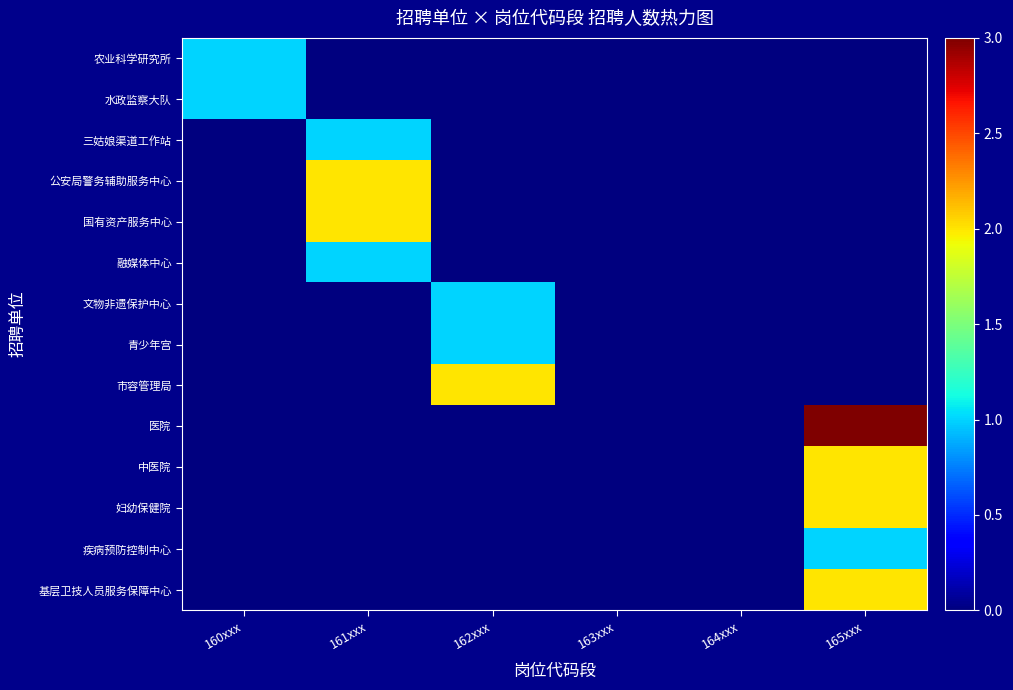

Which series has the widest spread of values?

医院